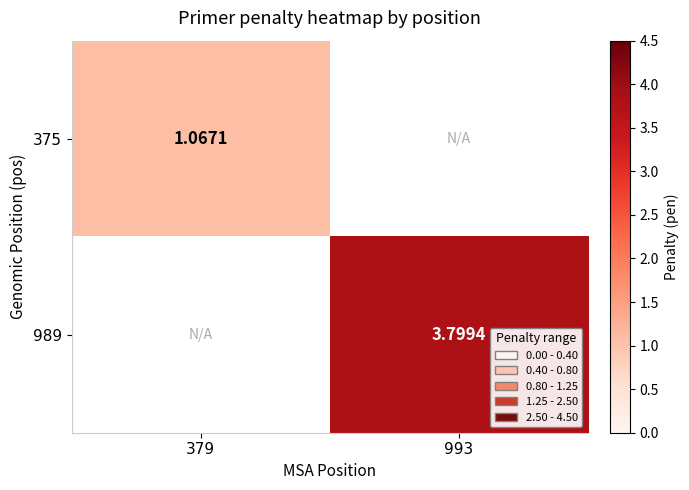

Is the value of 989 at 993 greater than the value of 375 at 379?

Yes